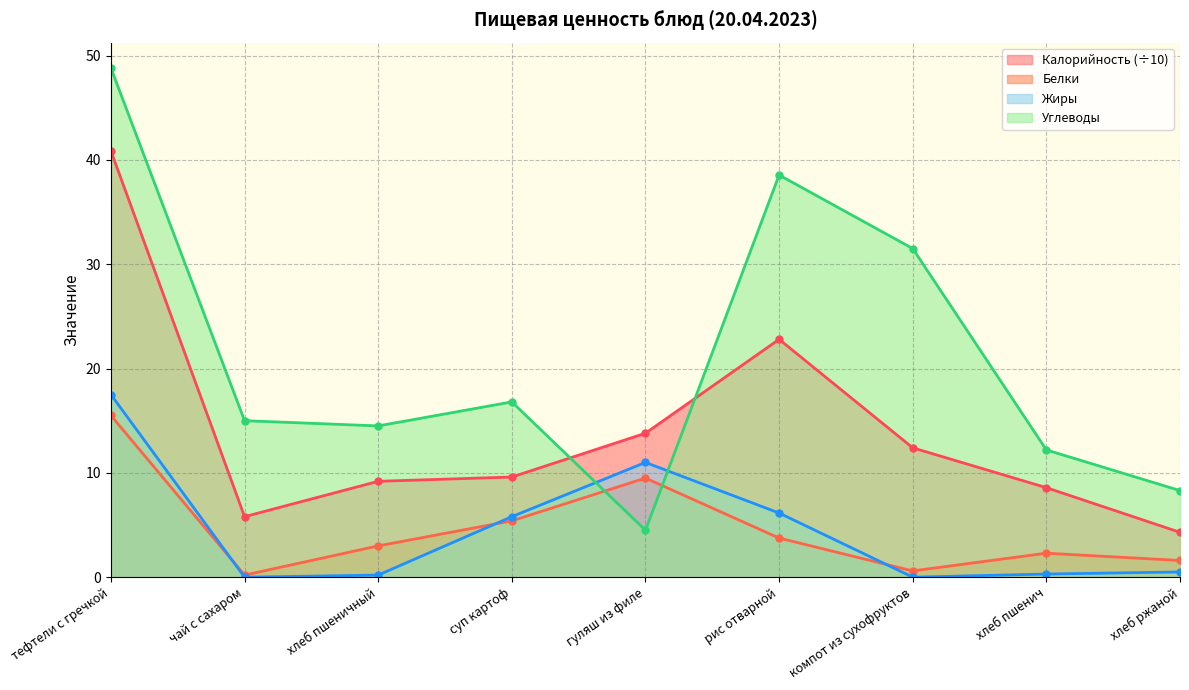

What value does the Белки series have at гуляш из филе?

9.5